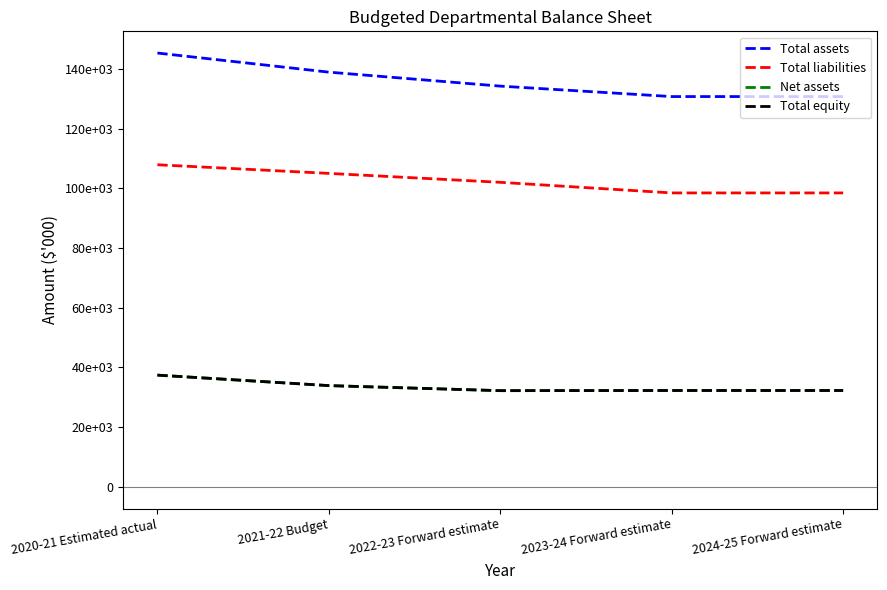

Is this an area chart (filled region under the line)?

No